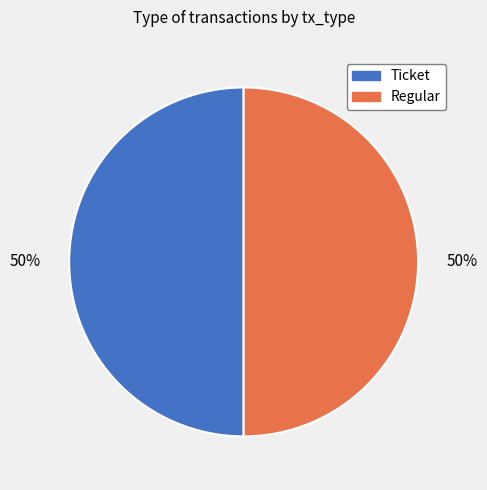

What is the ratio of the value at Ticket to the value at Regular?

1.0